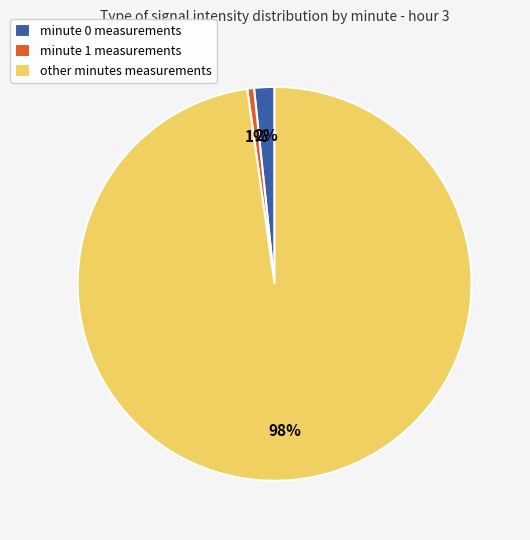

Do other minutes measurements and minute 0 measurements together represent more than half of the pie?

Yes